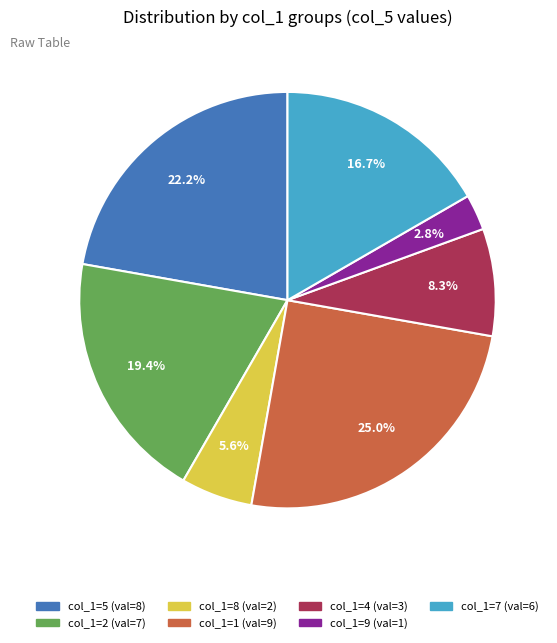

Is there any slice that represents more than half of the pie?

No